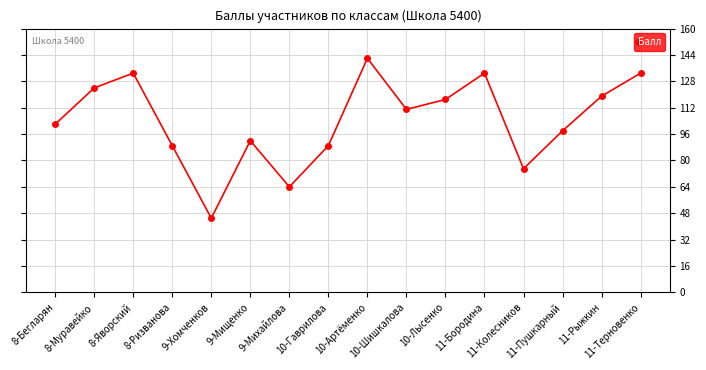

What is the difference between the values at 8-Бегларян and 11-Бородина?

31